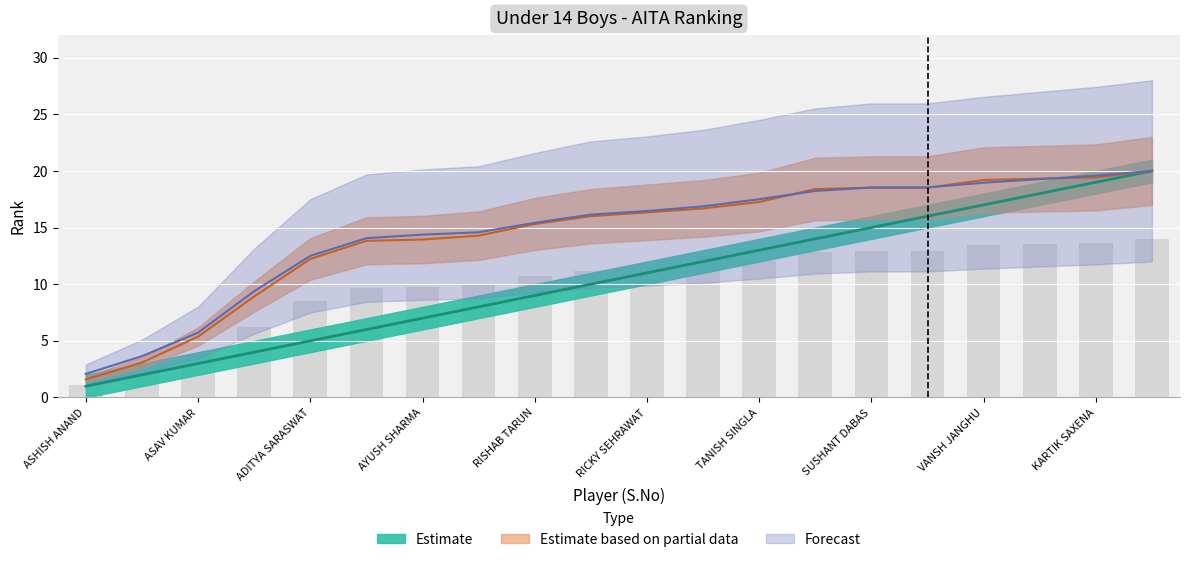

Reading right to left, transcribe all the data shown in this chart.

Rank: HEMANG ADHIKARI=20.0	KARTIK SAXENA=19.4	NISHCHAY SINGH=19.3	VANSH JANGHU=19.2	SAM CHAWLA=18.5	SUSHANT DABAS=18.5	UDIT GOGOI=18.4	TANISH SINGLA=17.3	PRATEEK SAROHA=16.7	RICKY SEHRAWAT=16.3	SOURABH SEHRAWAT=16.0	RISHAB TARUN=15.3	ARYAN NIJHAWAN=14.3	AYUSH SHARMA=13.9	TUSHAR MADAN=13.8	ADITYA SARASWAT=12.2	SAMMAR RAINA=8.9	ASAV KUMAR=5.4	BHAVESH KUMAR=3.1	ASHISH ANAND=1.6
S.No: HEMANG ADHIKARI=20.0	KARTIK SAXENA=19.0	NISHCHAY SINGH=18.0	VANSH JANGHU=17.0	SAM CHAWLA=16.0	SUSHANT DABAS=15.0	UDIT GOGOI=14.0	TANISH SINGLA=13.0	PRATEEK SAROHA=12.0	RICKY SEHRAWAT=11.0	SOURABH SEHRAWAT=10.0	RISHAB TARUN=9.0	ARYAN NIJHAWAN=8.0	AYUSH SHARMA=7.0	TUSHAR MADAN=6.0	ADITYA SARASWAT=5.0	SAMMAR RAINA=4.0	ASAV KUMAR=3.0	BHAVESH KUMAR=2.0	ASHISH ANAND=1.0
Rank_upper: HEMANG ADHIKARI=20.0	KARTIK SAXENA=19.6	NISHCHAY SINGH=19.3	VANSH JANGHU=19.0	SAM CHAWLA=18.5	SUSHANT DABAS=18.5	UDIT GOGOI=18.2	TANISH SINGLA=17.5	PRATEEK SAROHA=16.9	RICKY SEHRAWAT=16.5	SOURABH SEHRAWAT=16.1	RISHAB TARUN=15.4	ARYAN NIJHAWAN=14.6	AYUSH SHARMA=14.4	TUSHAR MADAN=14.1	ADITYA SARASWAT=12.5	SAMMAR RAINA=9.4	ASAV KUMAR=5.7	BHAVESH KUMAR=3.6	ASHISH ANAND=2.1